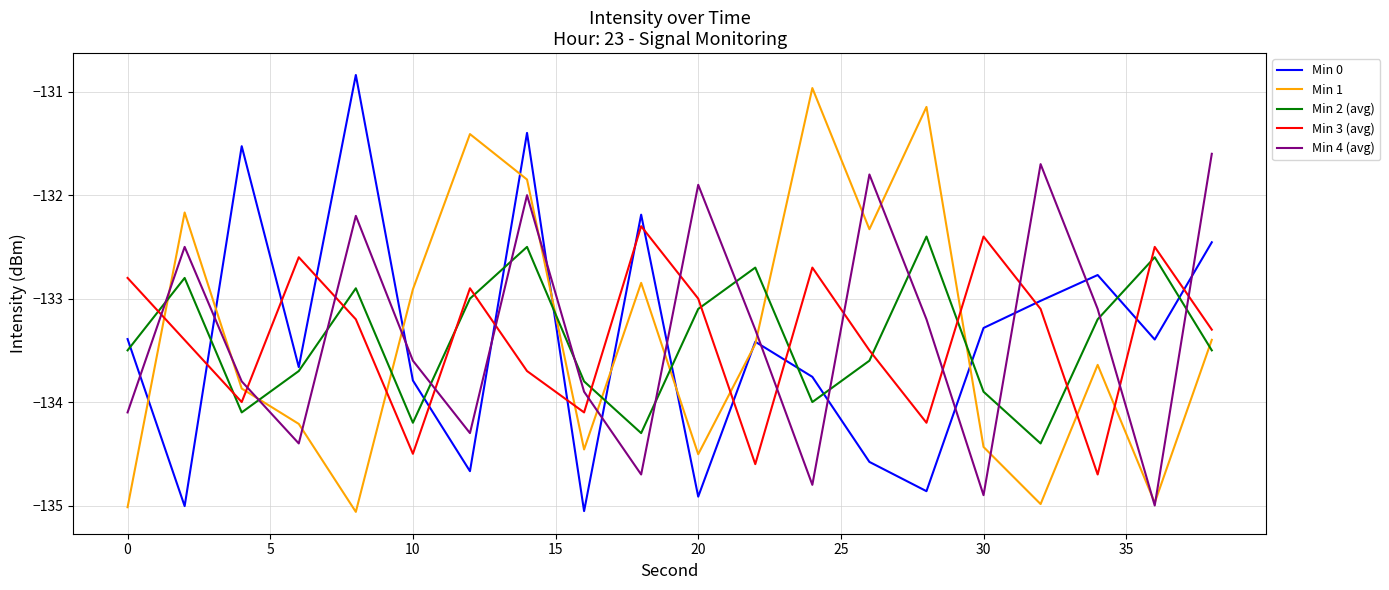

True or false: Min 4 (avg) and Min 2 (avg) cross at least once.

True